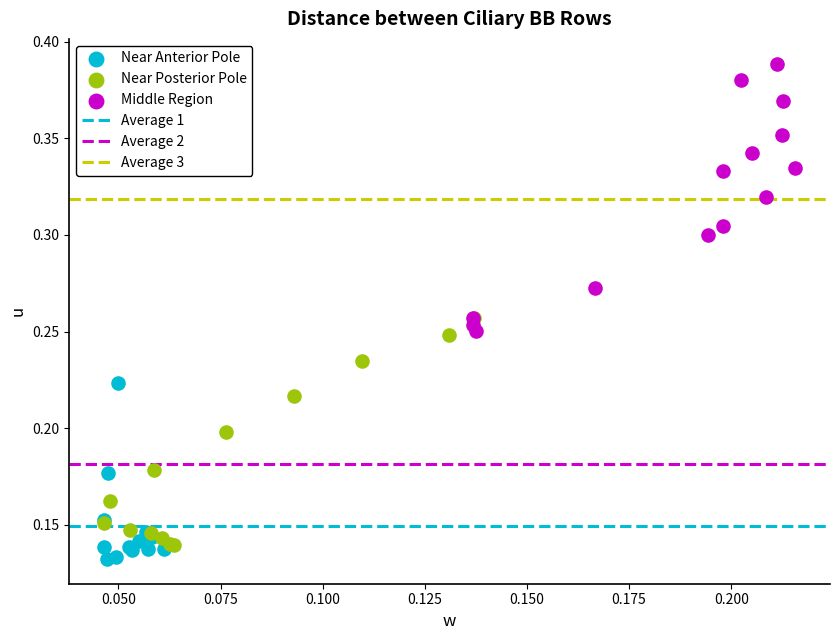

Which series has the largest Y range (max minus min)?

Middle Region